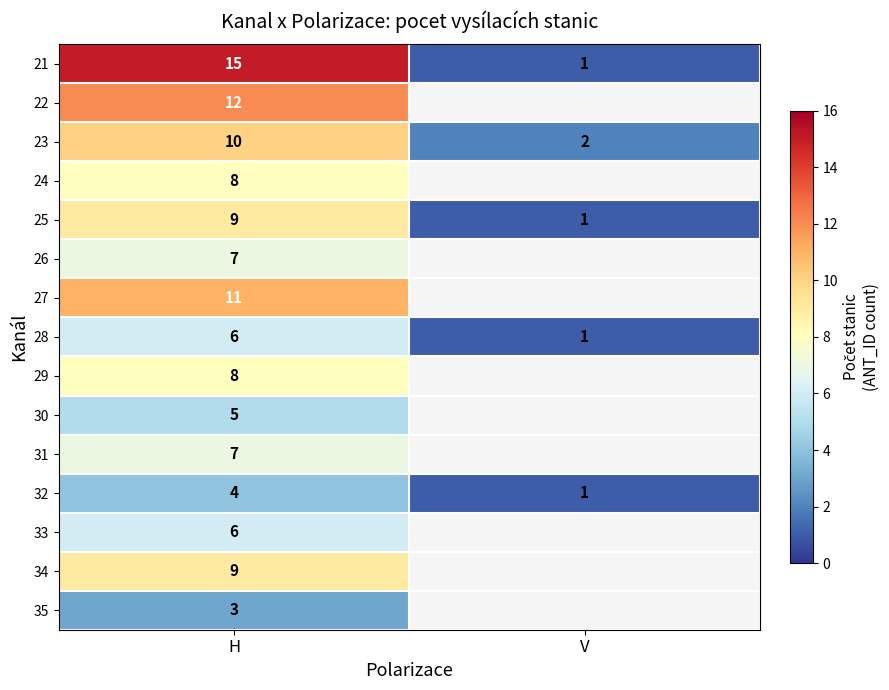

What is the difference between the 28 values at V and H?

5